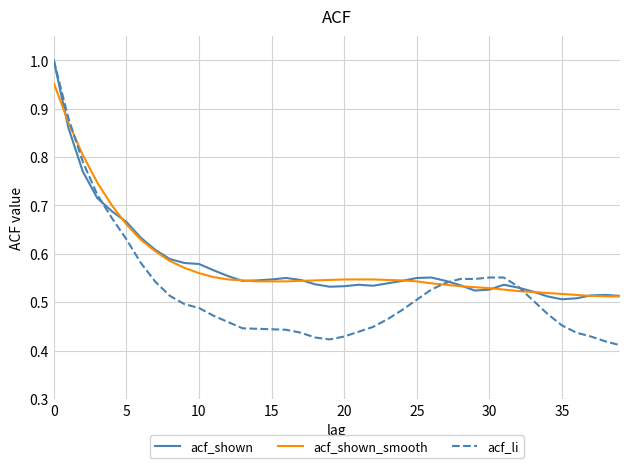

Which series has the largest range (max minus min)?

acf_li